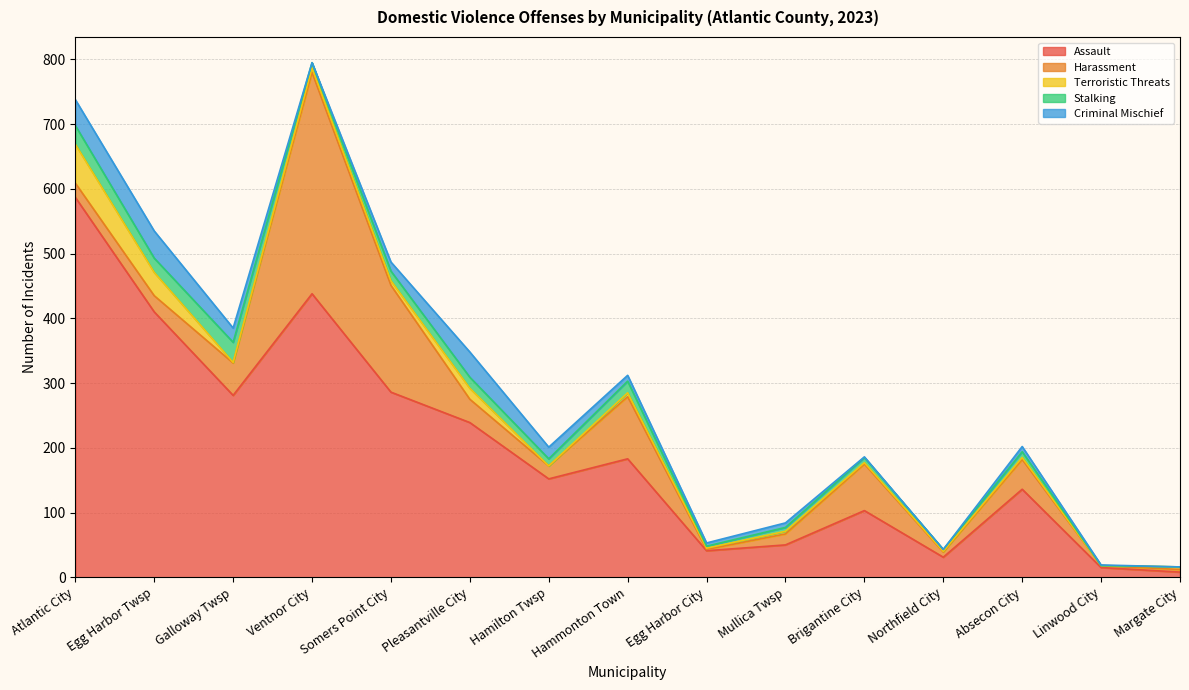

True or false: Assault and Stalking intersect in this chart.

False